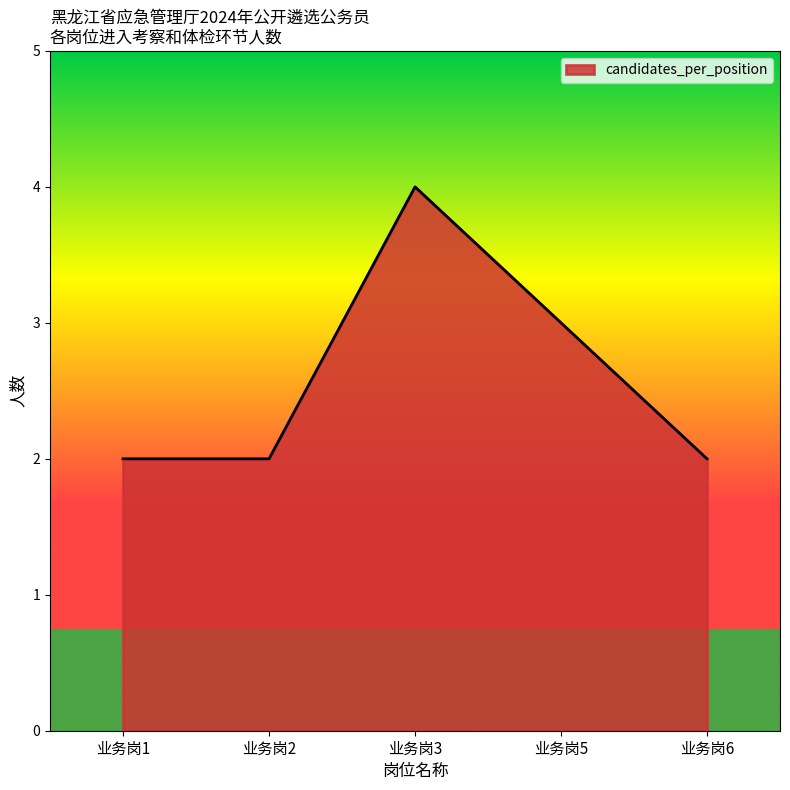

Which has a higher value, 业务岗5 or 业务岗3?

业务岗3